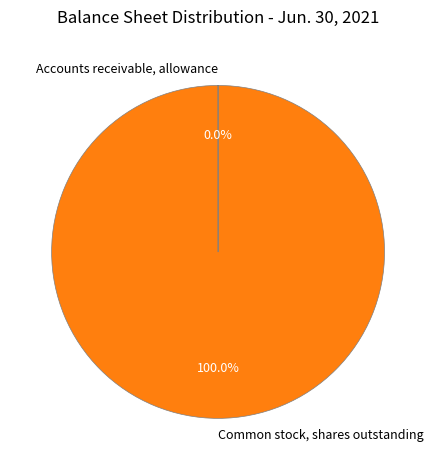

To the nearest percent, what portion does Common stock, shares outstanding represent?

100%